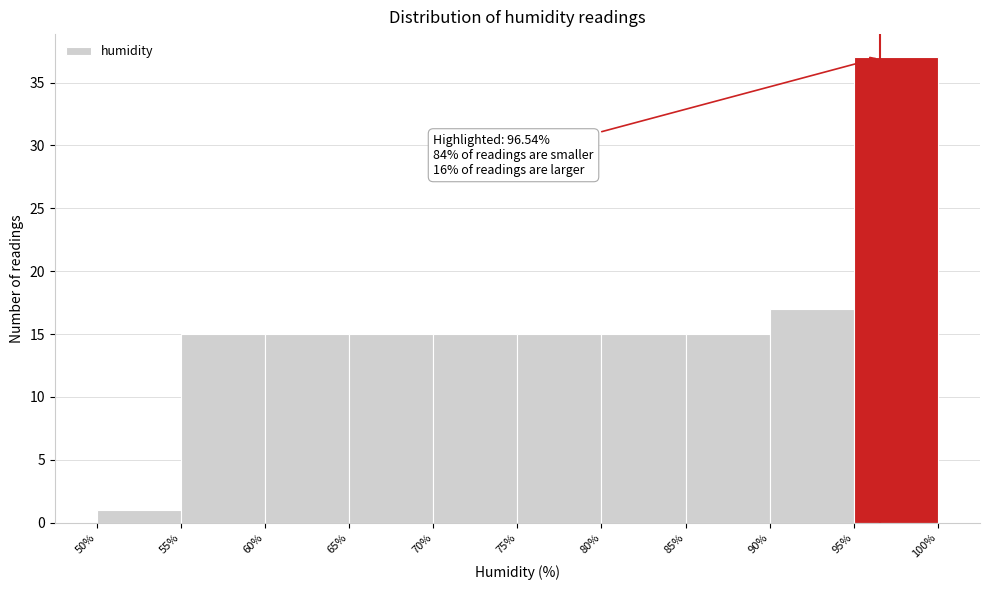

Which range on the x-axis has the tallest bar?

95% to 100%